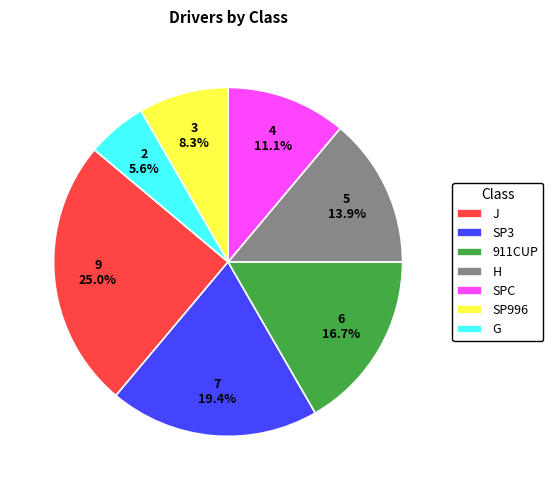

What is the ratio of the value at SP3 to the value at J?

0.8